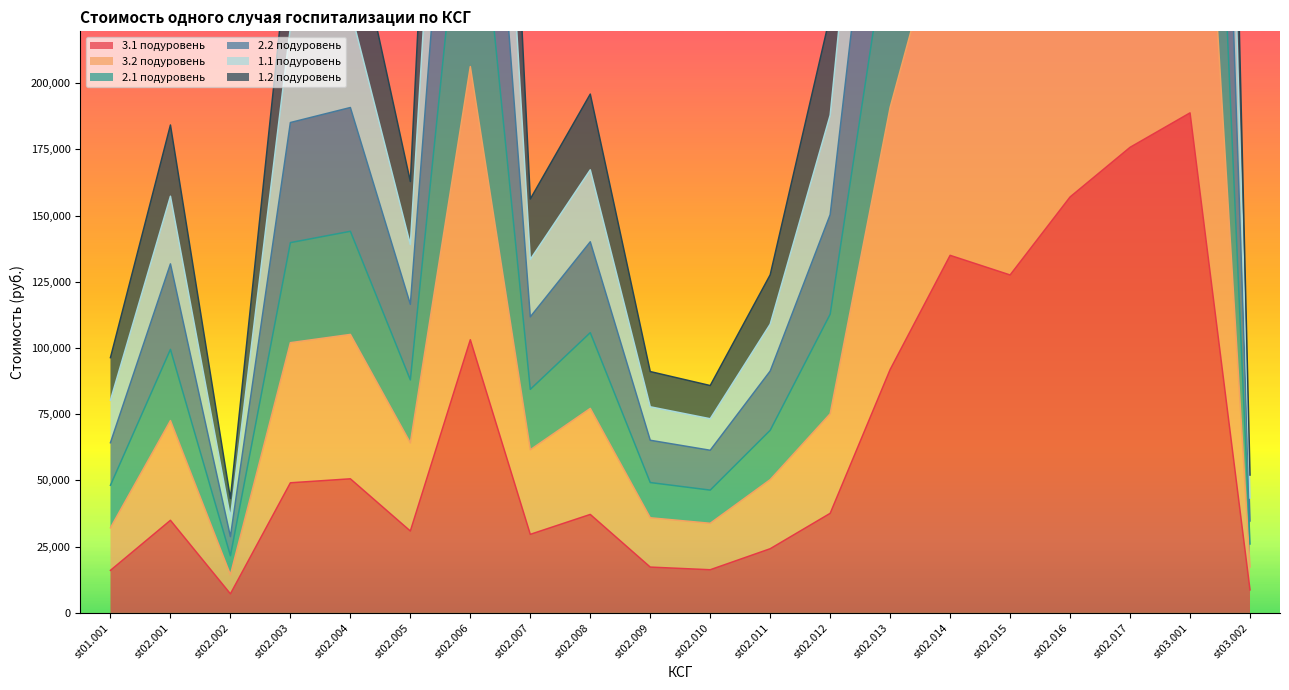

At which category does 1.2 подуровень reach its first local peak?

st02.001